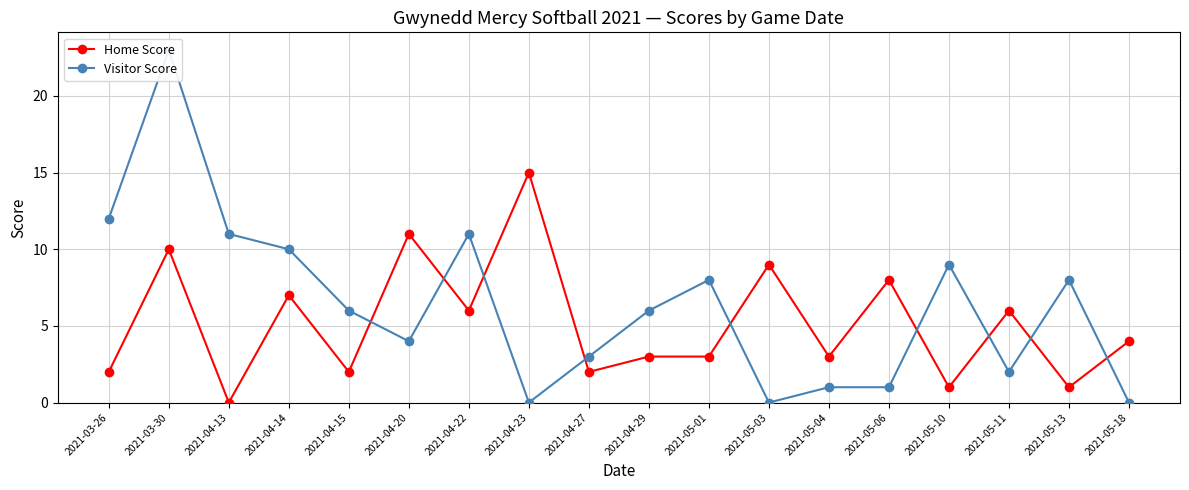

Reading left to right, what are all the values shown in this chart?

Home Score: 2	10	0	7	2	11	6	15	2	3	3	9	3	8	1	6	1	4
Visitor Score: 12	23	11	10	6	4	11	0	3	6	8	0	1	1	9	2	8	0